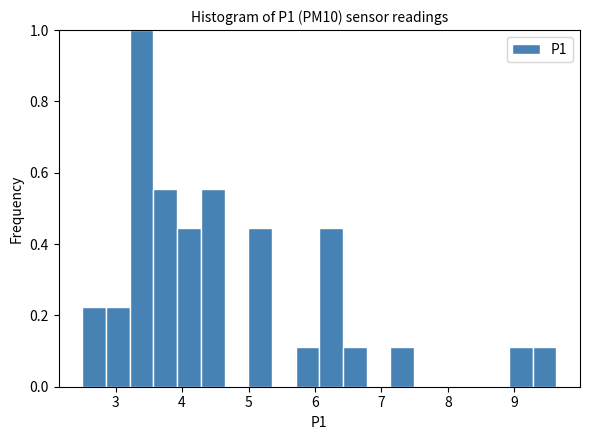

Read against the x-axis, roughly where is the centre of the tallest bar?

3.4